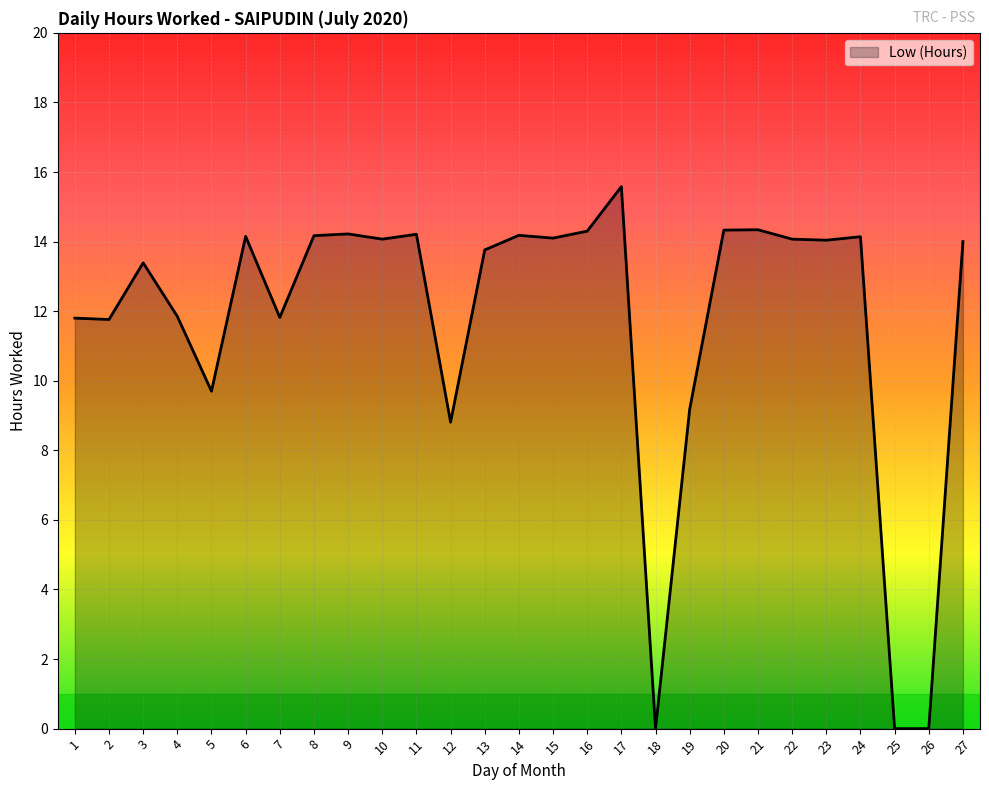

How many lines are shown in the chart?

1